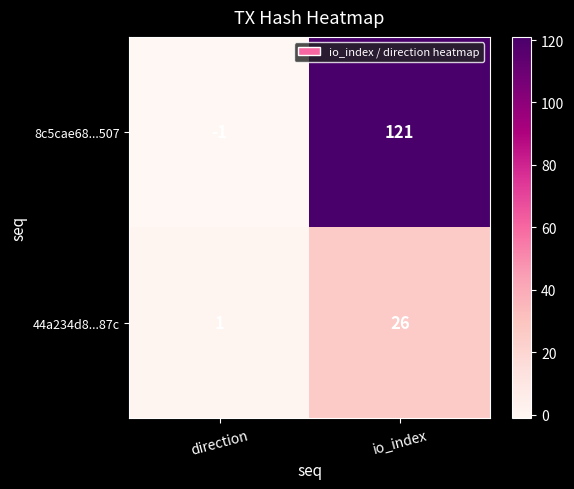

What is the sum of all 44a234d8...87c values?

27